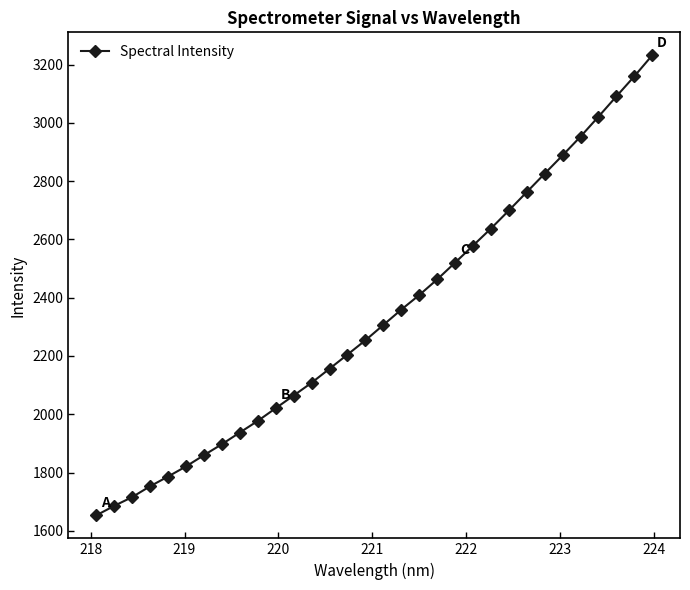

What is the sum of all values?

74796.0